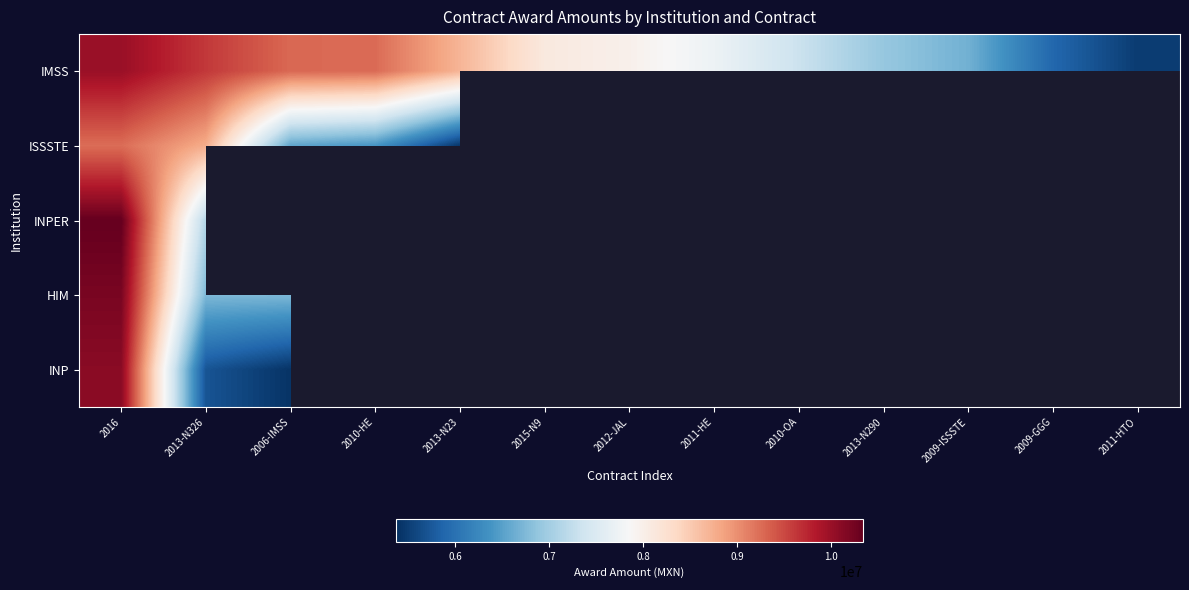

The value of HIM at 2006-IMSS is 11380984.6. True or false?

False